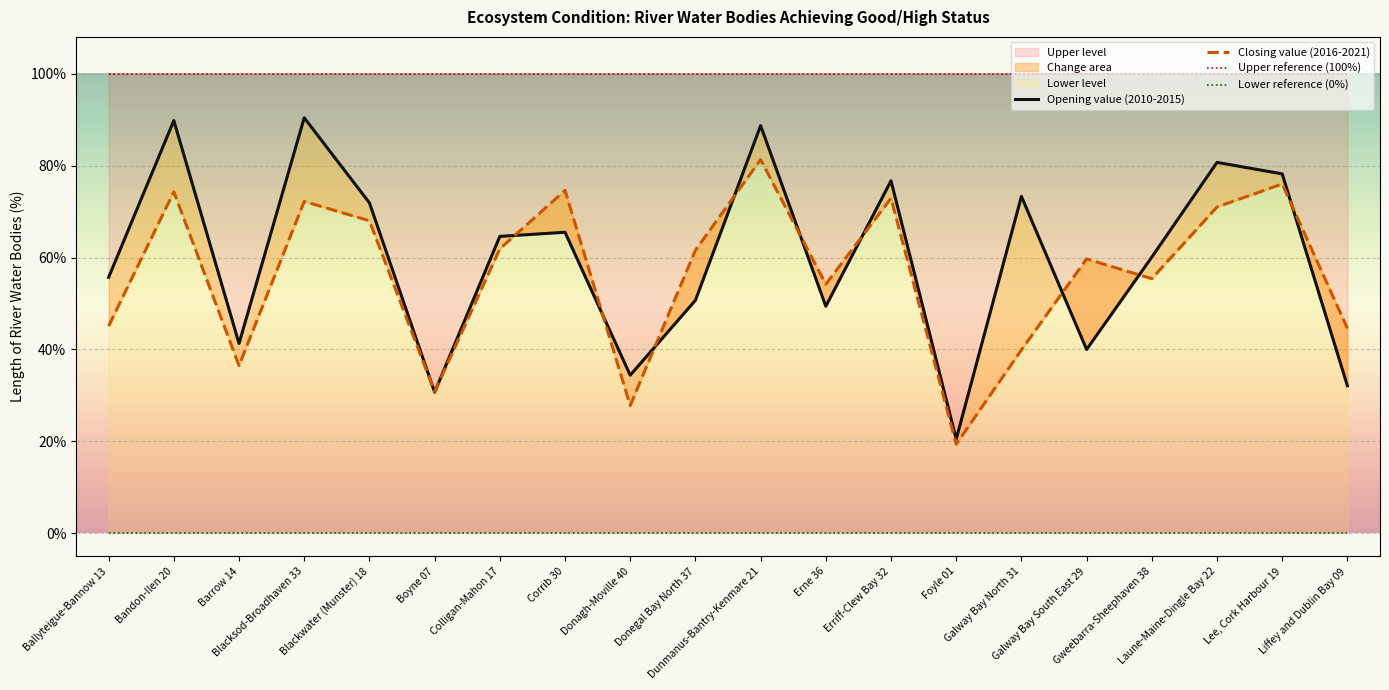

What is the spread (max minus min) of values at Galway Bay North 31?

100.0